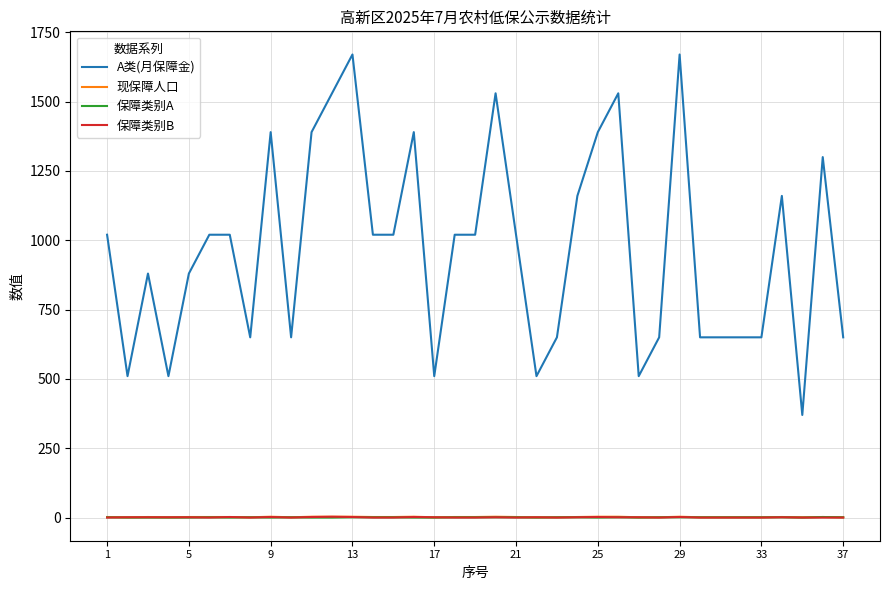

What is the maximum value for 保障类别A?

2